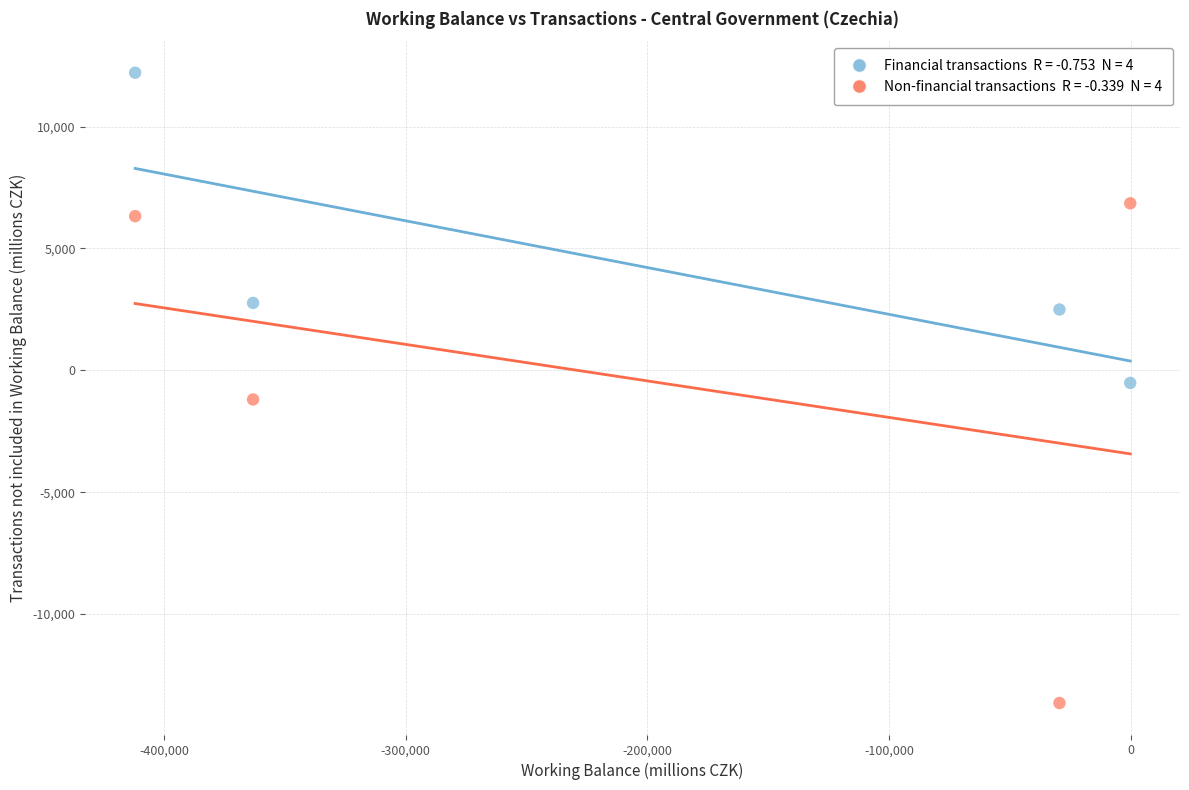

Across all data points, what is the range of X values (max minus min)?

411765